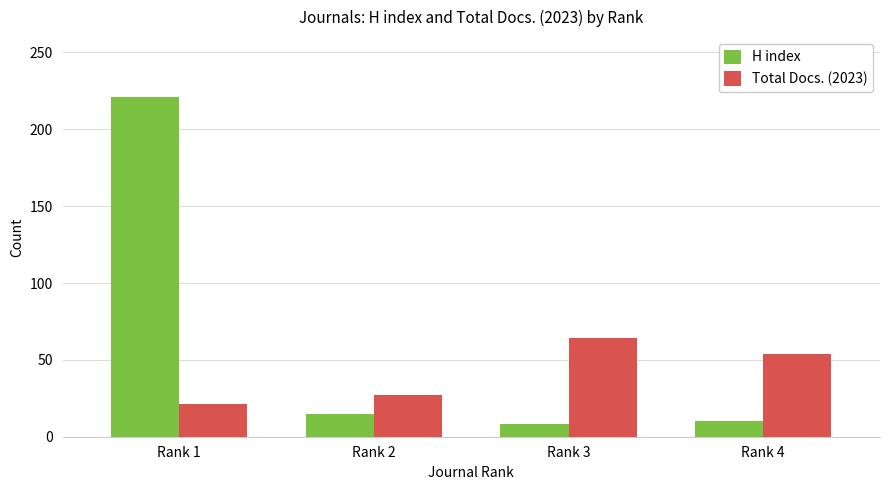

Where does the Total Docs. (2023) series first go above 54?

Rank 3